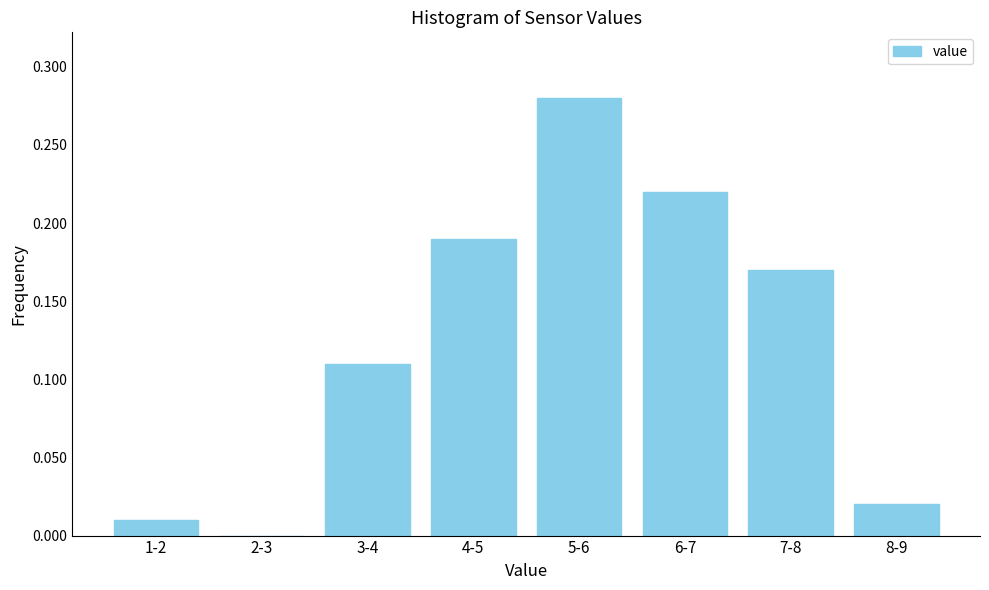

What is the sum of all values?

1.0